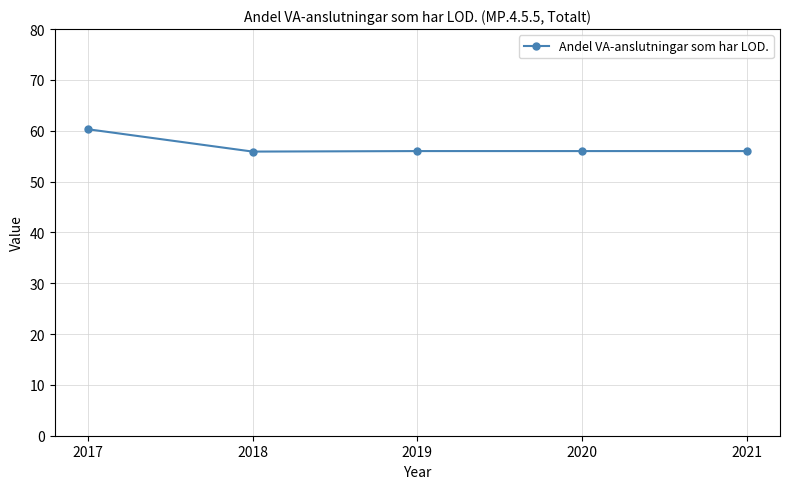

Which category has the highest value across all series?

2017